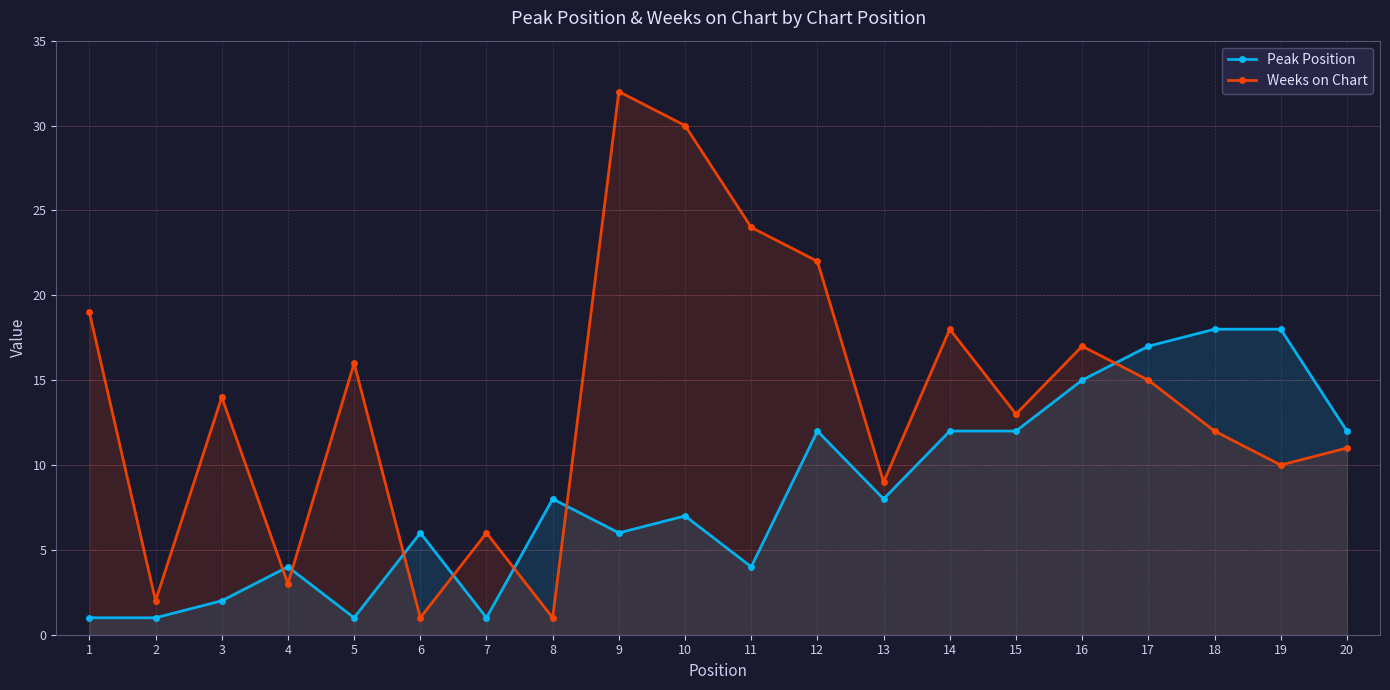

What is the sum of all Weeks on Chart values?

275